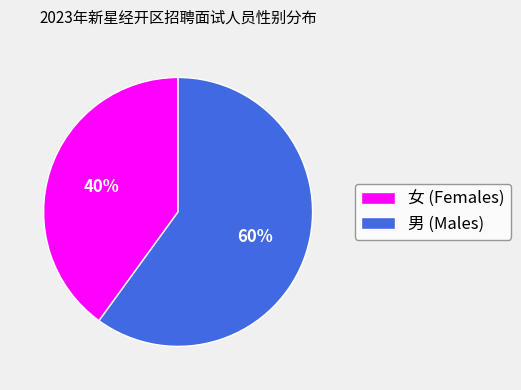

Do 女 (Females) and 男 (Males) together represent more than half of the pie?

Yes